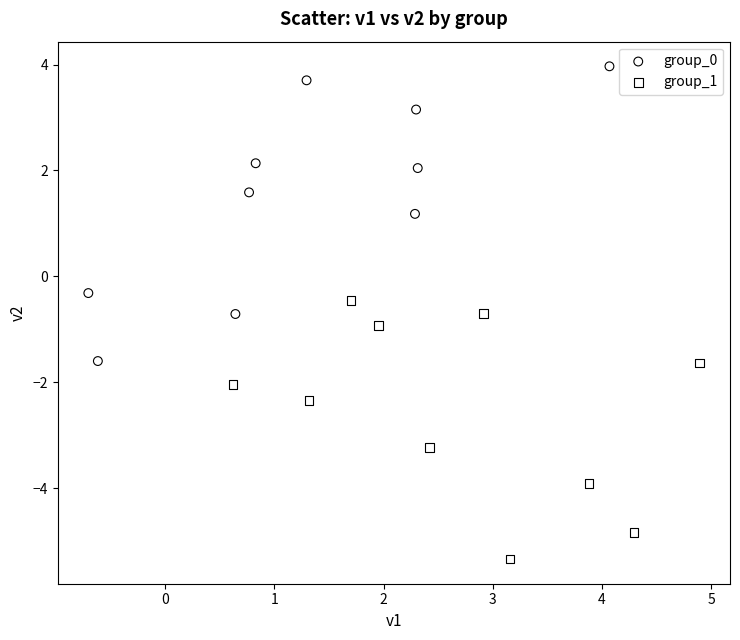

Which series reaches the minimum Y coordinate?

group_1